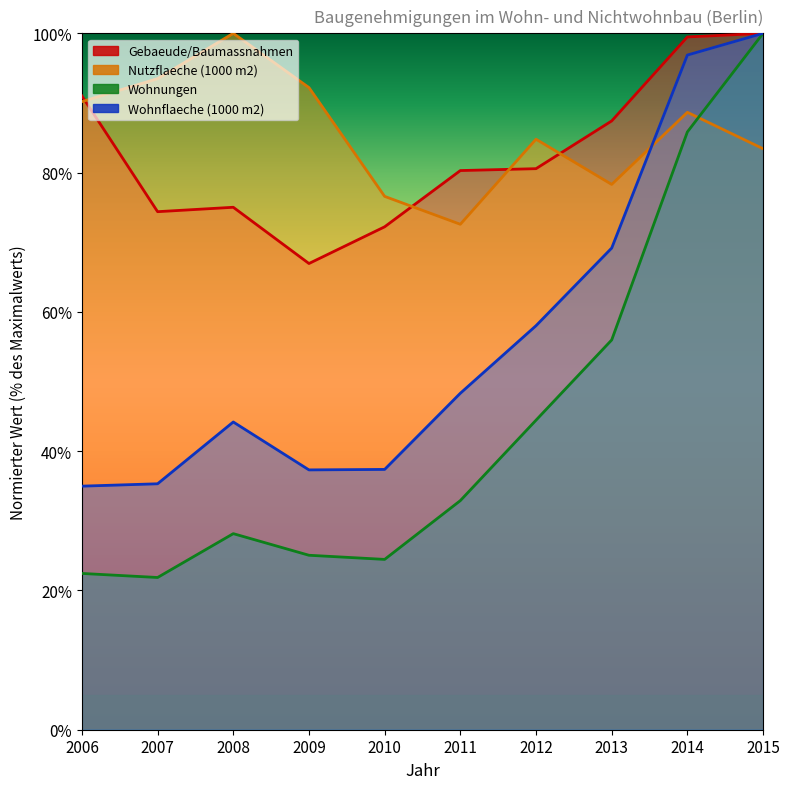

What is the average value of the Gebaeude/Baumassnahmen series?

82.7